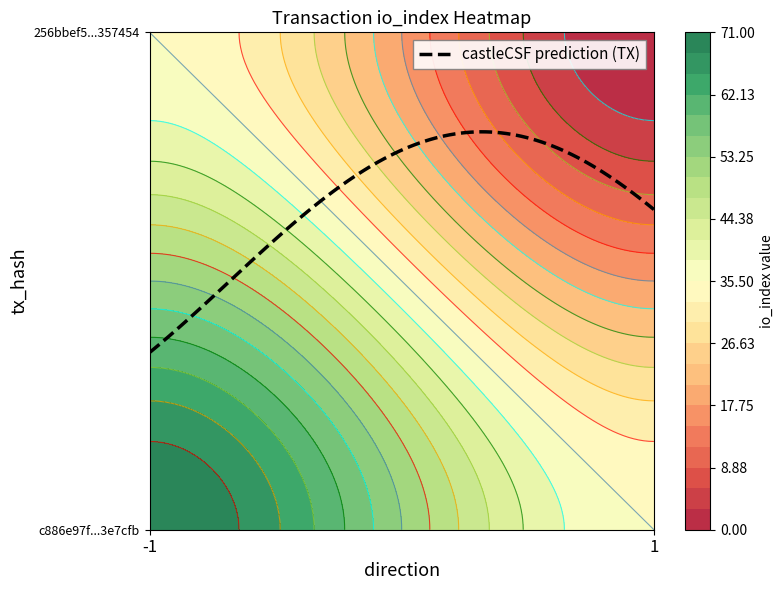

At how many categories does at least one series exceed 35?

1